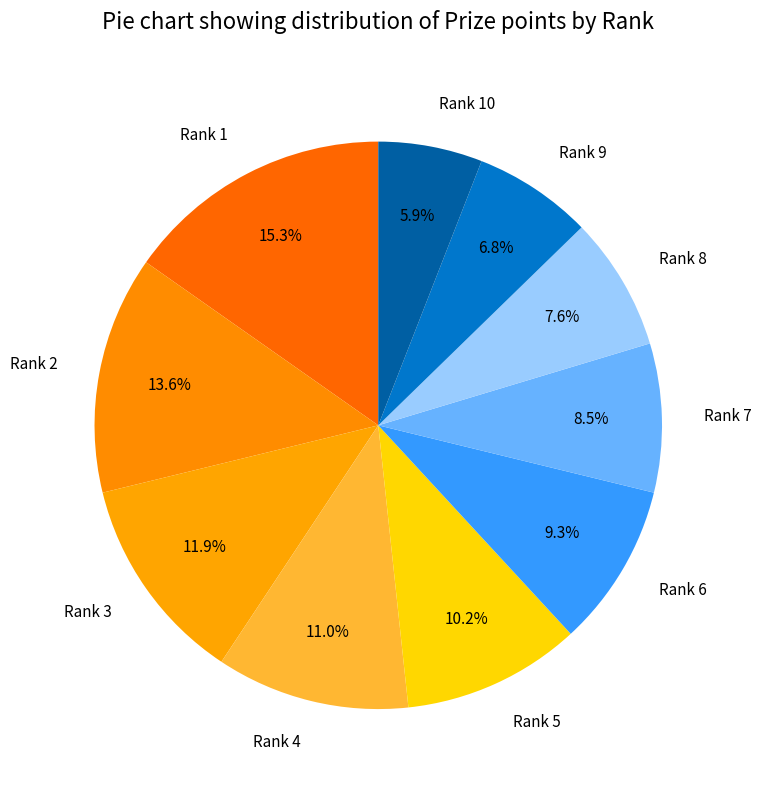

To the nearest percent, what percentage of the pie is Rank 1?

15%